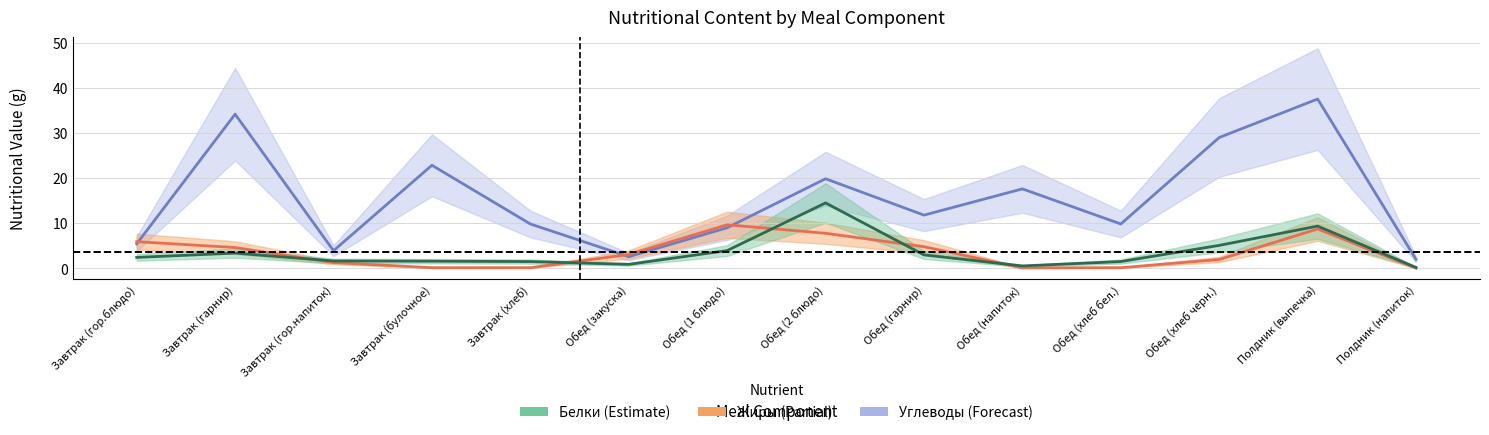

At how many categories does at least one series exceed 14?

6